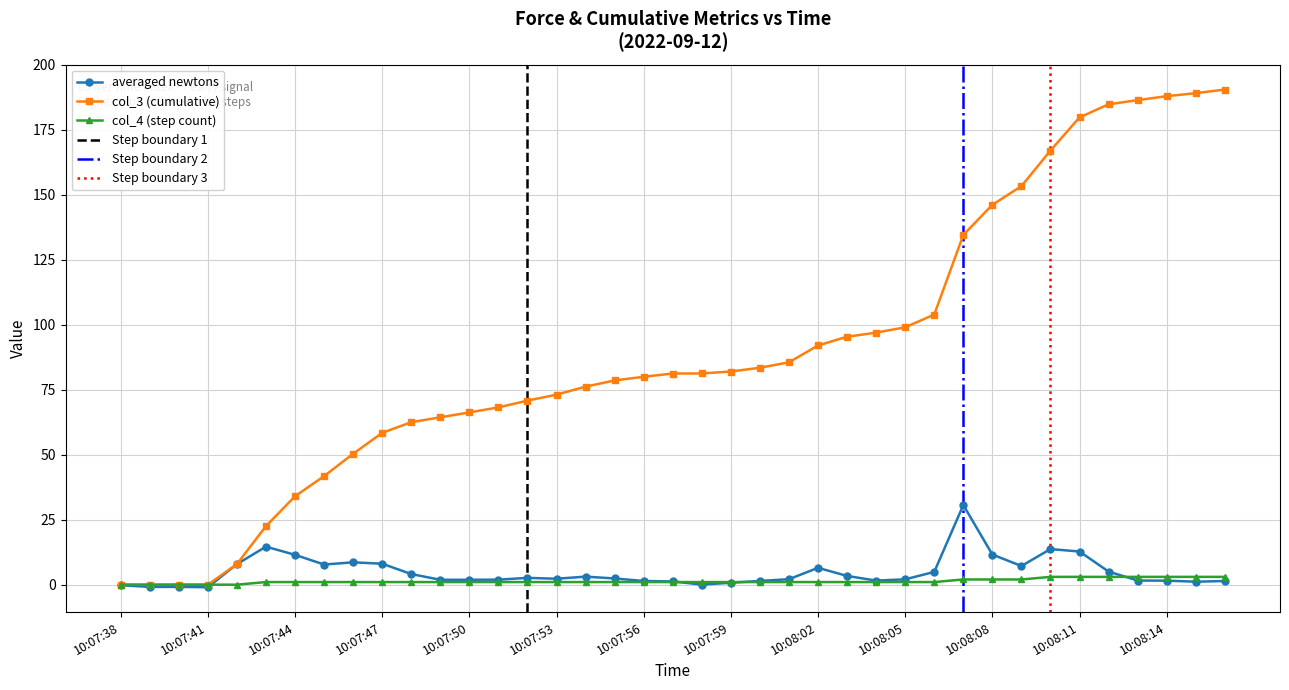

Reading left to right, what are all the values shown in this chart?

averaged newtons: 10:07:38=-0.2	10:07:39=-0.8	10:07:40=-0.9	10:07:41=-1.0	10:07:42=7.9	10:07:43=14.6	10:07:44=11.5	10:07:45=7.7	10:07:46=8.6	10:07:47=8.1	10:07:48=4.1	10:07:49=1.9	10:07:50=1.9	10:07:51=1.9	10:07:52=2.6	10:07:53=2.3	10:07:54=3.1	10:07:55=2.4	10:07:56=1.4	10:07:57=1.3	10:07:58=0.0	10:07:59=0.8	10:08:00=1.4	10:08:01=2.1	10:08:02=6.5	10:08:03=3.4	10:08:04=1.6	10:08:05=2.1	10:08:06=4.9	10:08:07=30.6	10:08:08=11.6	10:08:09=7.2	10:08:10=13.7	10:08:11=12.8	10:08:12=5.0	10:08:13=1.6	10:08:14=1.5	10:08:15=1.2	10:08:16=1.4
col_3: 10:07:38=0.0	10:07:39=0.0	10:07:40=0.0	10:07:41=0.0	10:07:42=7.9	10:07:43=22.5	10:07:44=34.0	10:07:45=41.8	10:07:46=50.4	10:07:47=58.4	10:07:48=62.5	10:07:49=64.4	10:07:50=66.3	10:07:51=68.2	10:07:52=70.8	10:07:53=73.1	10:07:54=76.2	10:07:55=78.6	10:07:56=80.0	10:07:57=81.2	10:07:58=81.3	10:07:59=82.0	10:08:00=83.4	10:08:01=85.6	10:08:02=92.0	10:08:03=95.4	10:08:04=97.0	10:08:05=99.0	10:08:06=103.9	10:08:07=134.6	10:08:08=146.1	10:08:09=153.3	10:08:10=167.0	10:08:11=179.8	10:08:12=184.8	10:08:13=186.4	10:08:14=187.9	10:08:15=189.1	10:08:16=190.5
col_4: 10:07:38=0.0	10:07:39=0.0	10:07:40=0.0	10:07:41=0.0	10:07:42=0.0	10:07:43=1.0	10:07:44=1.0	10:07:45=1.0	10:07:46=1.0	10:07:47=1.0	10:07:48=1.0	10:07:49=1.0	10:07:50=1.0	10:07:51=1.0	10:07:52=1.0	10:07:53=1.0	10:07:54=1.0	10:07:55=1.0	10:07:56=1.0	10:07:57=1.0	10:07:58=1.0	10:07:59=1.0	10:08:00=1.0	10:08:01=1.0	10:08:02=1.0	10:08:03=1.0	10:08:04=1.0	10:08:05=1.0	10:08:06=1.0	10:08:07=2.0	10:08:08=2.0	10:08:09=2.0	10:08:10=3.0	10:08:11=3.0	10:08:12=3.0	10:08:13=3.0	10:08:14=3.0	10:08:15=3.0	10:08:16=3.0